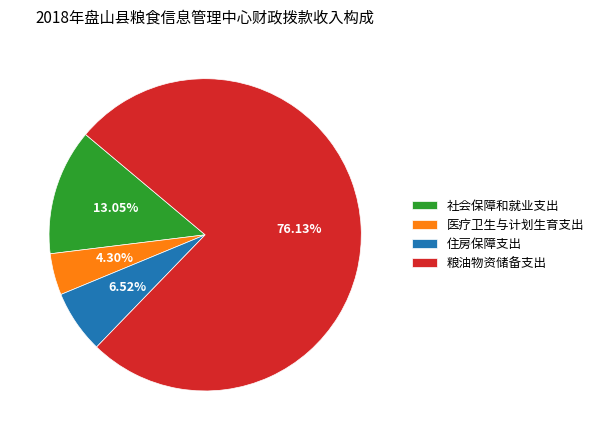

What percentage is the 医疗卫生与计划生育支出 slice, to the nearest percent?

4%